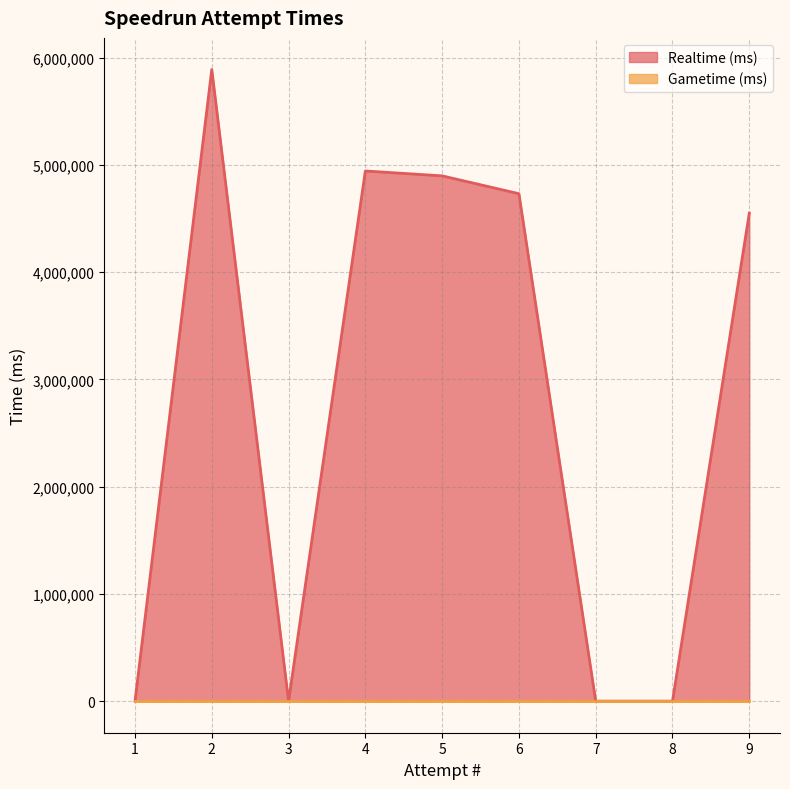

The value of Realtime (ms) at 6 is 1298844. True or false?

False